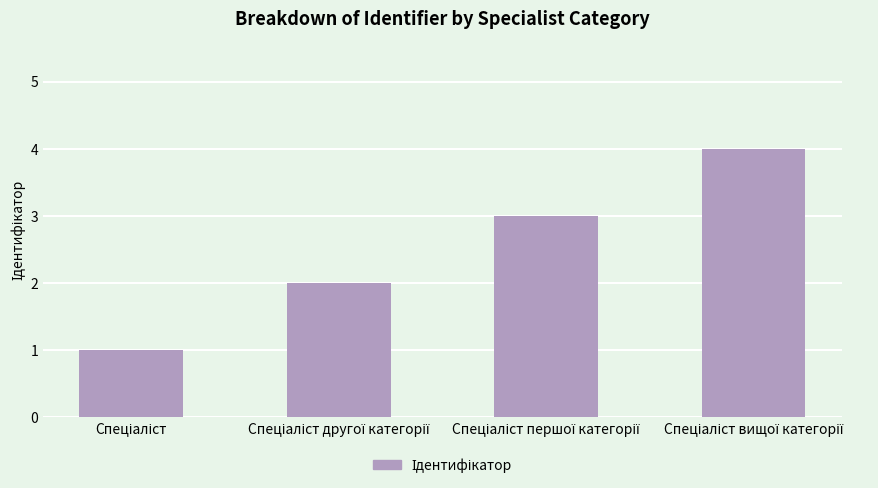

What is the greatest value displayed?

4